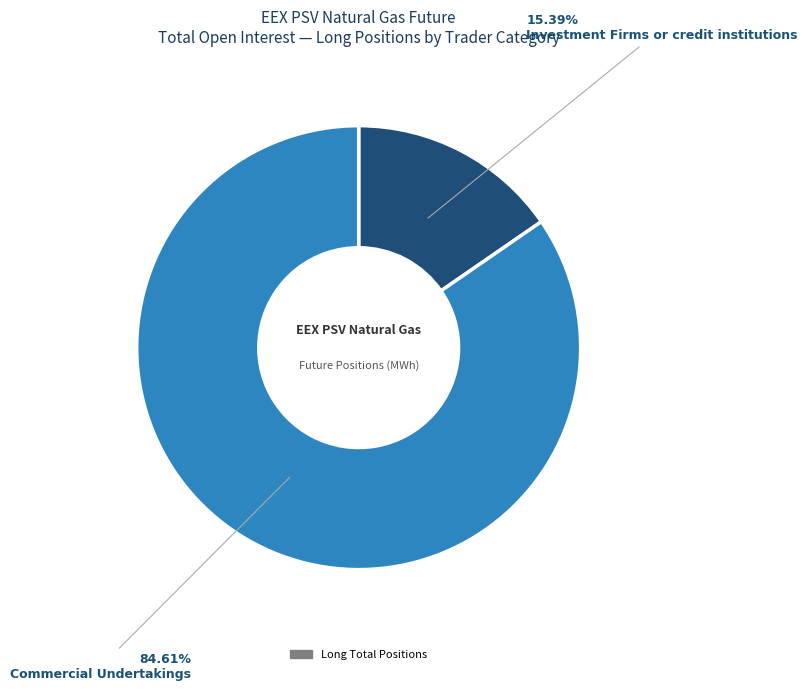

Is there a majority slice in this chart?

Yes